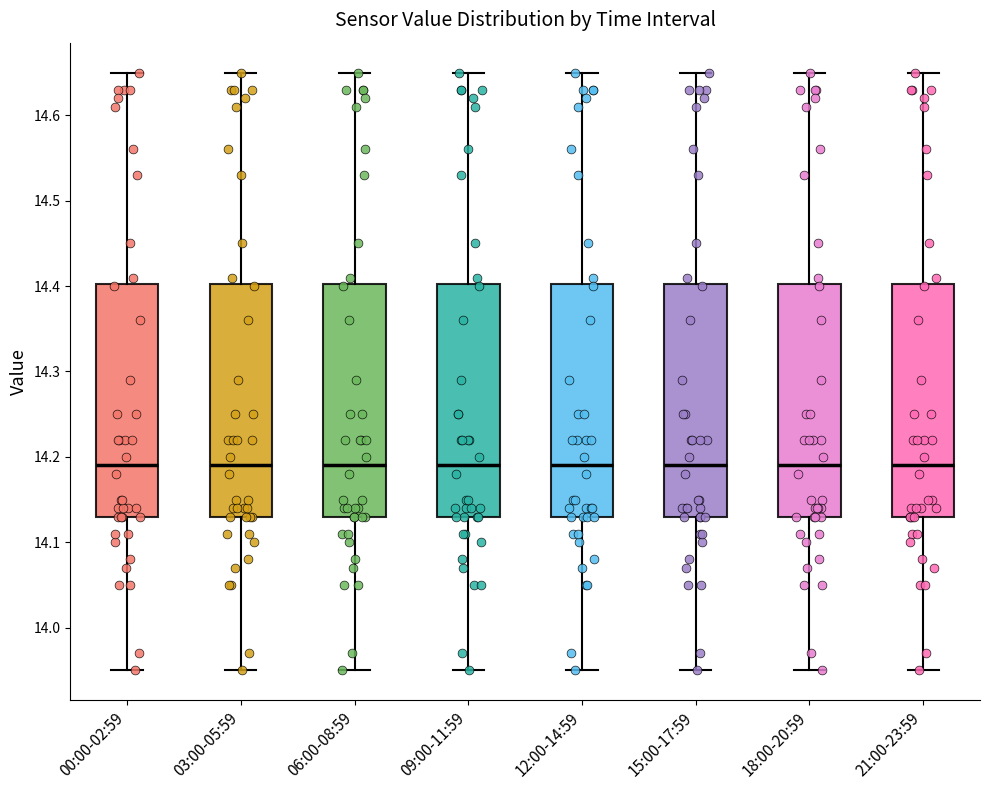

Where does the median line of the box for 18:00-20:59 sit on the y-axis? The values are not printed on the chart, so give them approximately, as read against the axis.

14.19